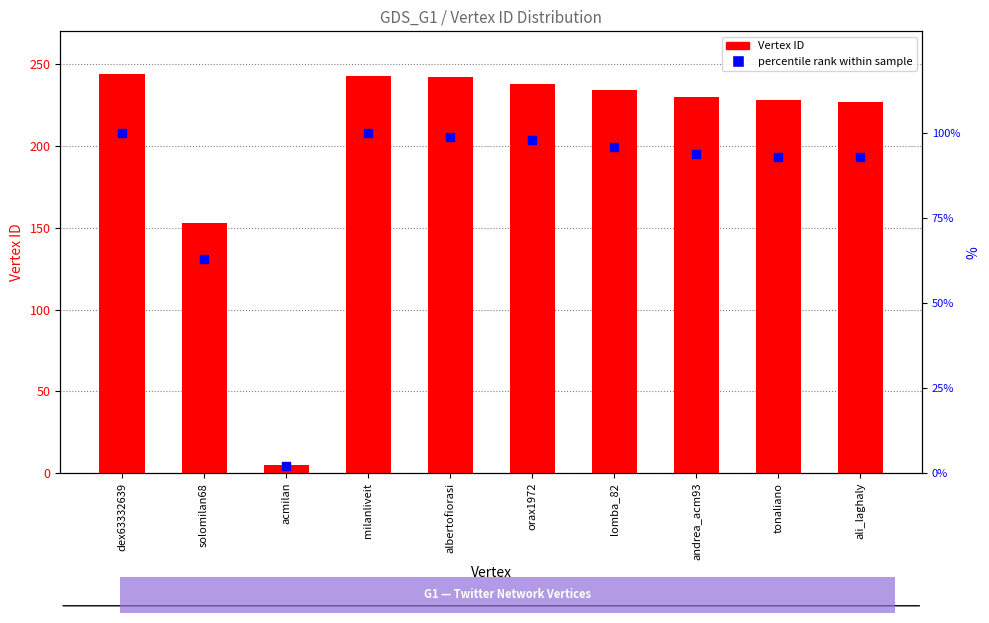

Which series contains the highest Y value?

Vertex ID